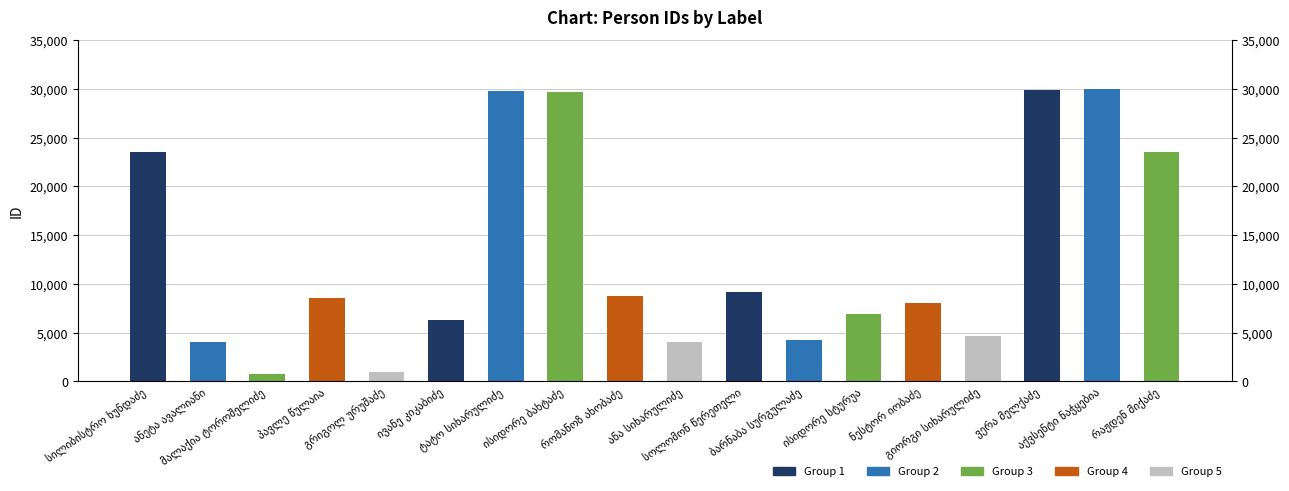

At which label does the data first exceed 8526?

სილიბისტრო ხუნდაძე